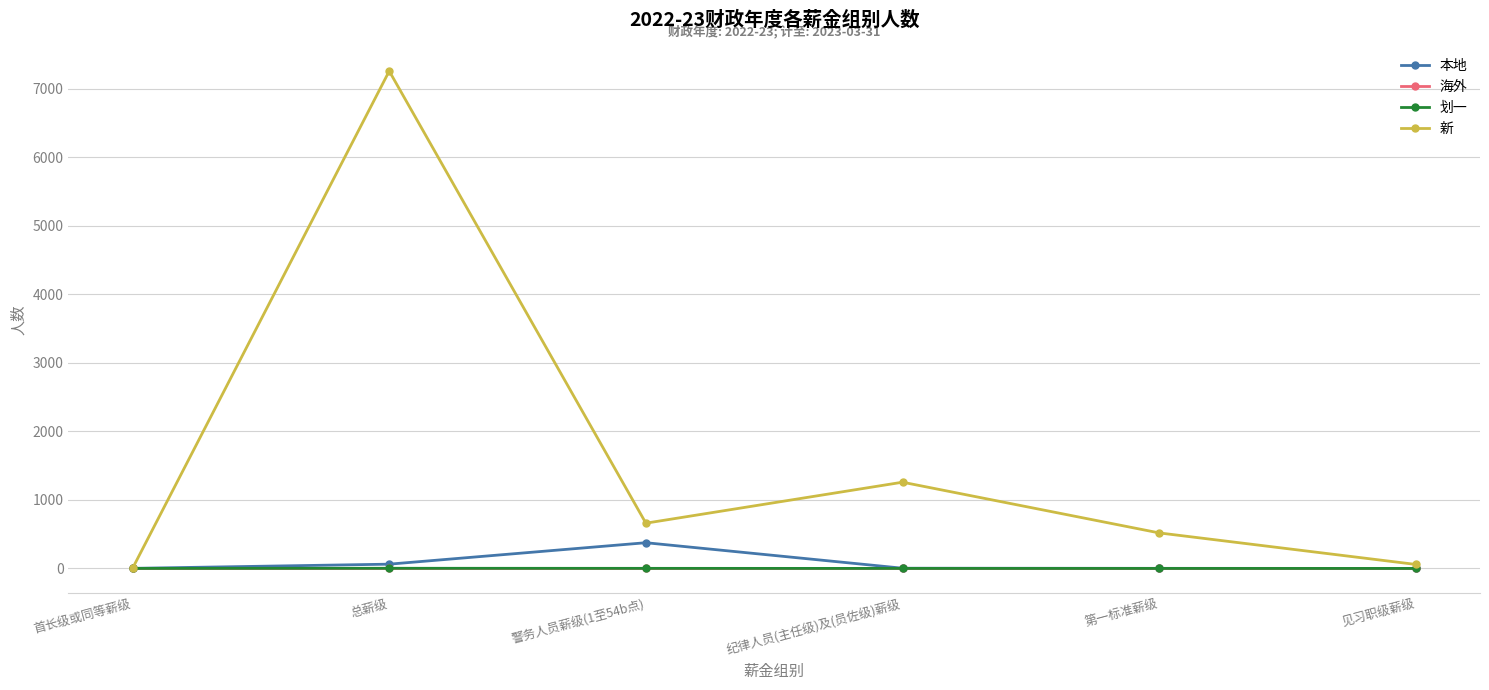

At how many categories does at least one series exceed 4539?

1